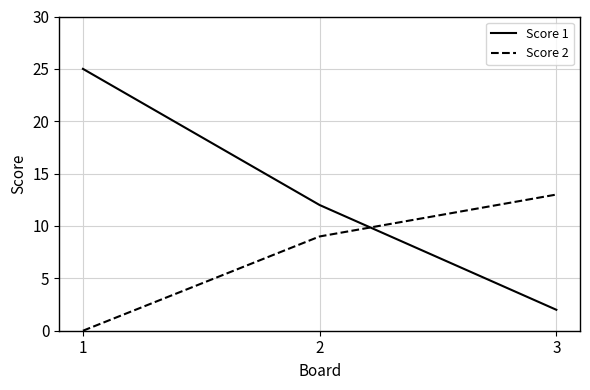

Where does the Score 1 series first go above 12?

1